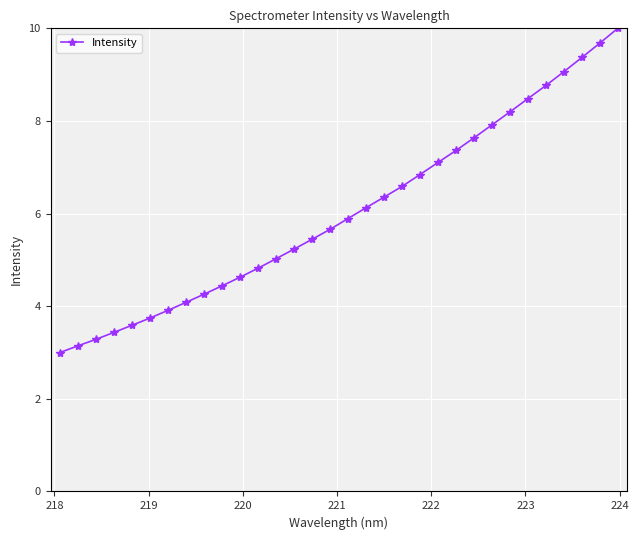

Reading right to left, what are all the values shown in this chart?

10.0	9.7	9.4	9.1	8.8	8.5	8.2	7.9	7.6	7.4	7.1	6.8	6.6	6.4	6.1	5.9	5.7	5.4	5.2	5.0	4.8	4.6	4.4	4.3	4.1	3.9	3.7	3.6	3.4	3.3	3.1	3.0